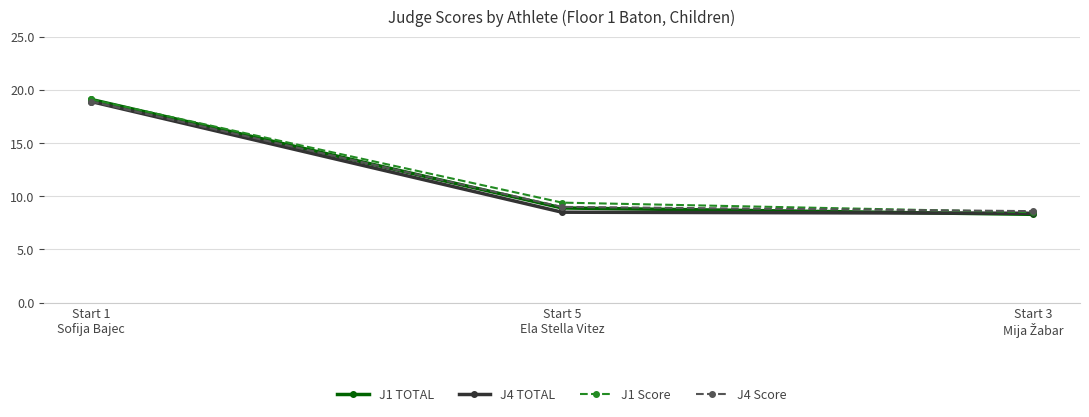

What is the average value of the J4 Score series?

12.2